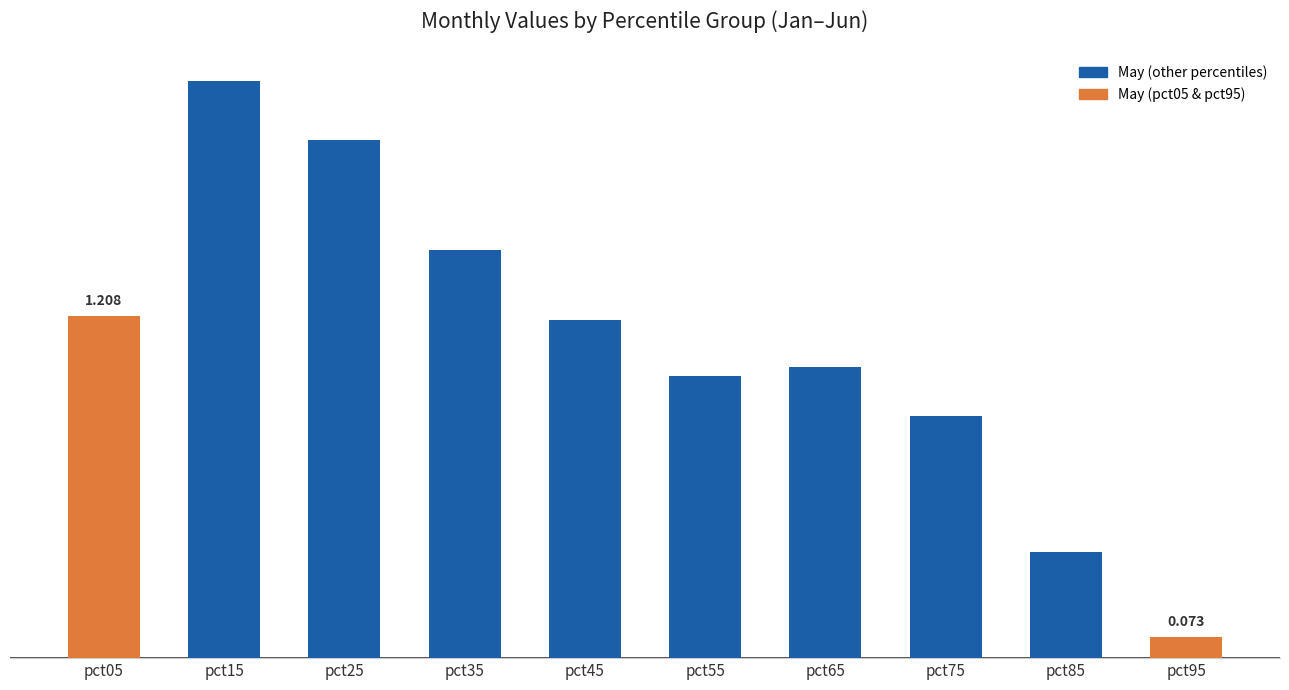

What is the sum of the values at pct65 and pct55?

2.0